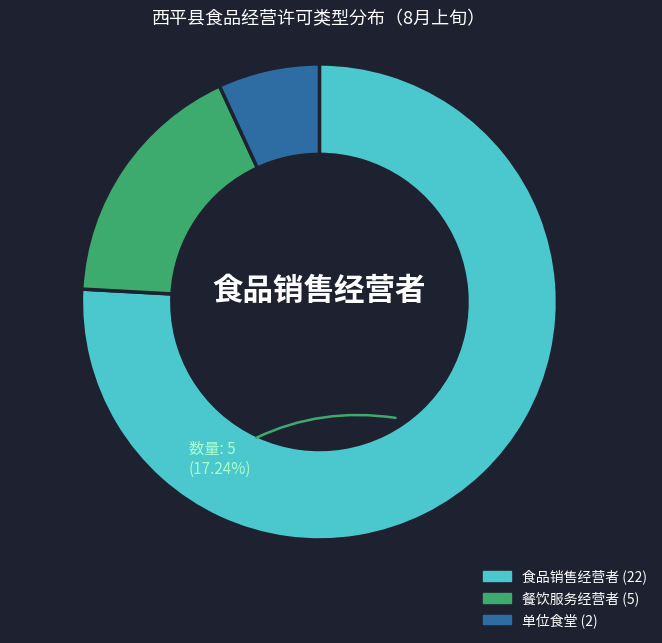

Rank the categories by value from highest to lowest.

食品销售经营者, 餐饮服务经营者, 单位食堂